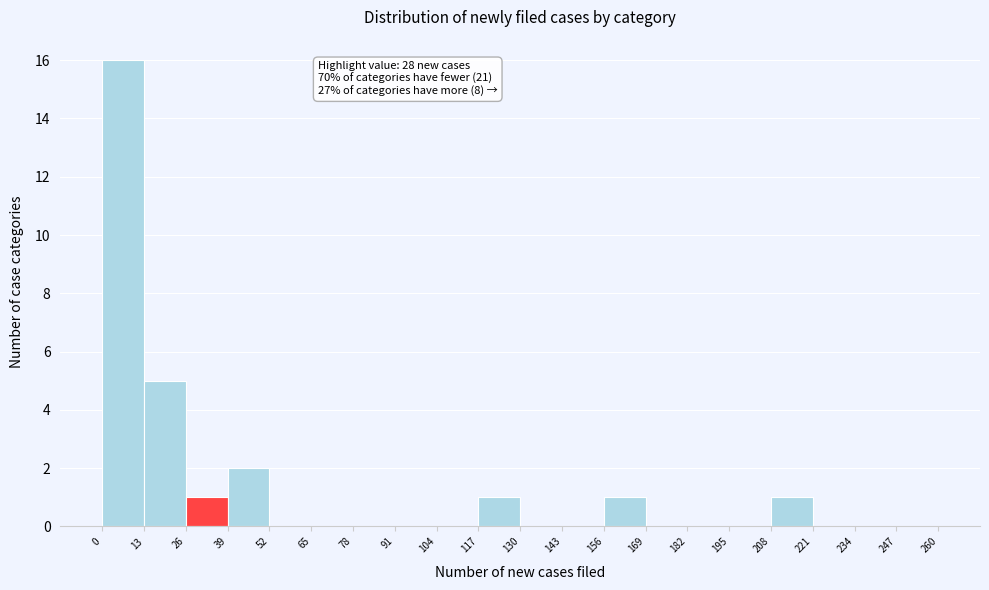

Which range on the x-axis has the tallest bar?

0 to 13